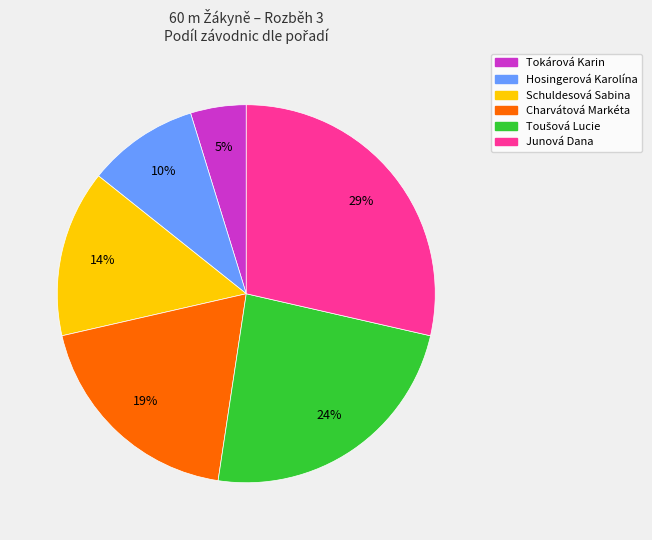

Is it true that Schuldesová Sabina is 14% of the pie?

True